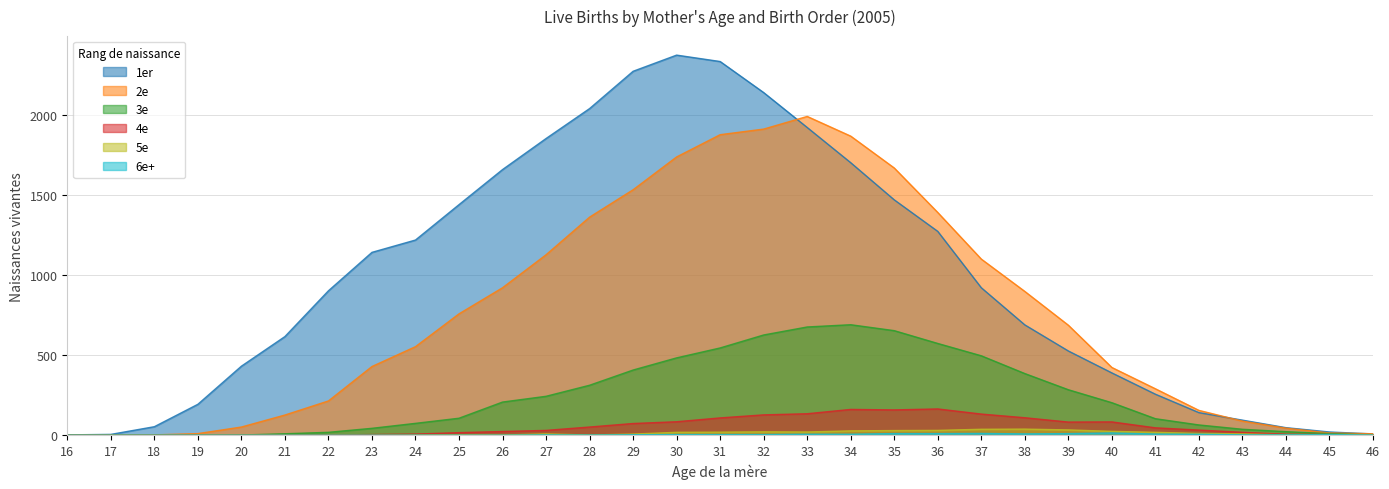

What is the highest value of the 1er series?

2374